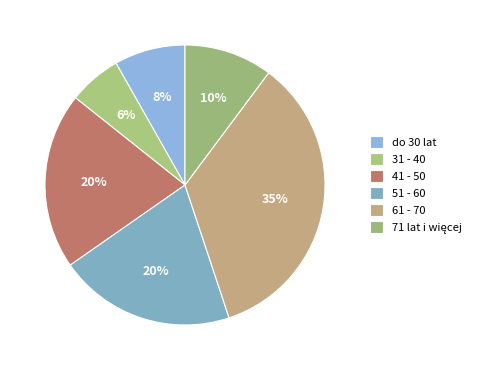

Rank the categories by value from highest to lowest.

61 - 70, 41 - 50, 51 - 60, 71 lat i więcej, do 30 lat, 31 - 40